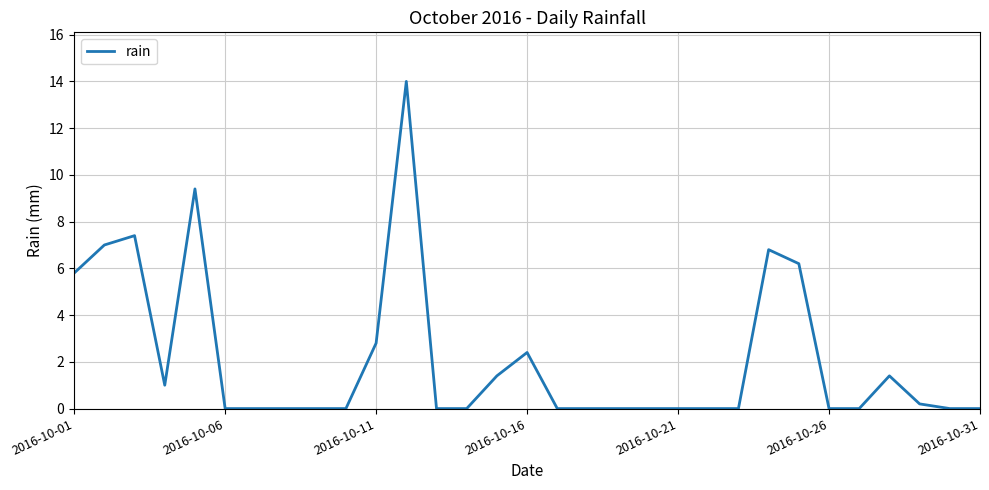

What is the difference between the maximum and minimum values?

14.0